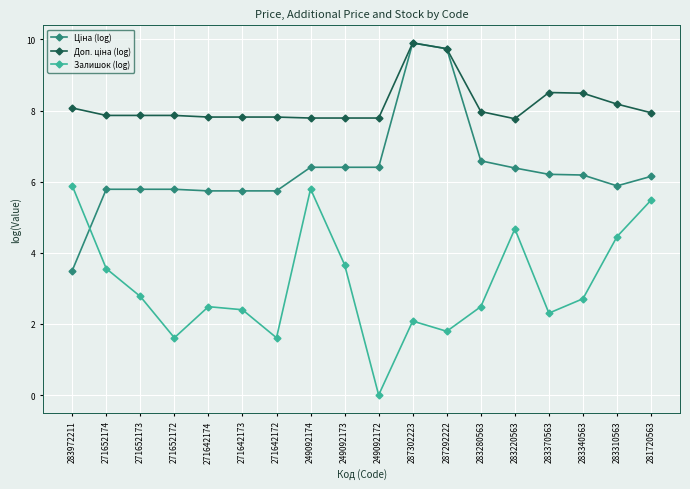

Which category has the lowest value across all series?

249092172